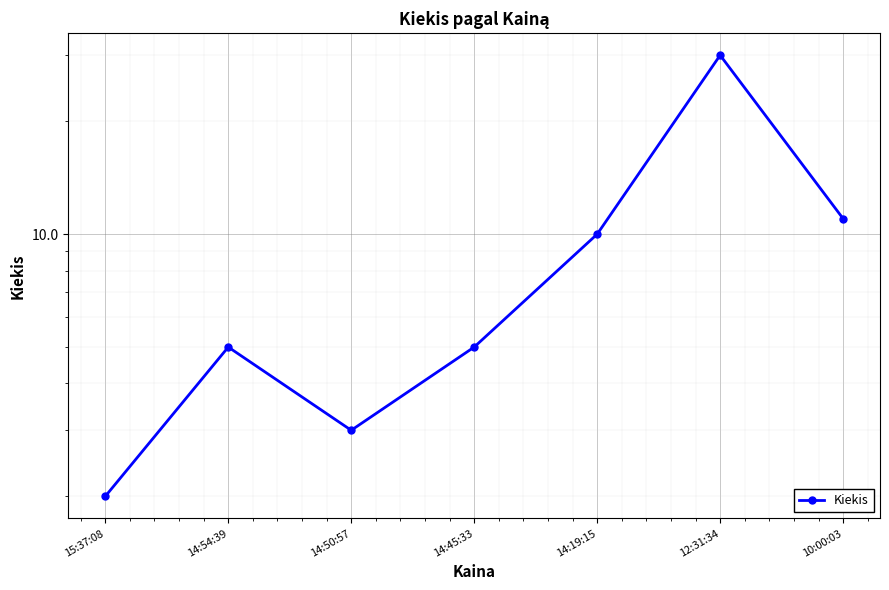

List the labels in order of value, smallest first.

15:37:08, 14:50:57, 14:54:39, 14:45:33, 14:19:15, 10:00:03, 12:31:34